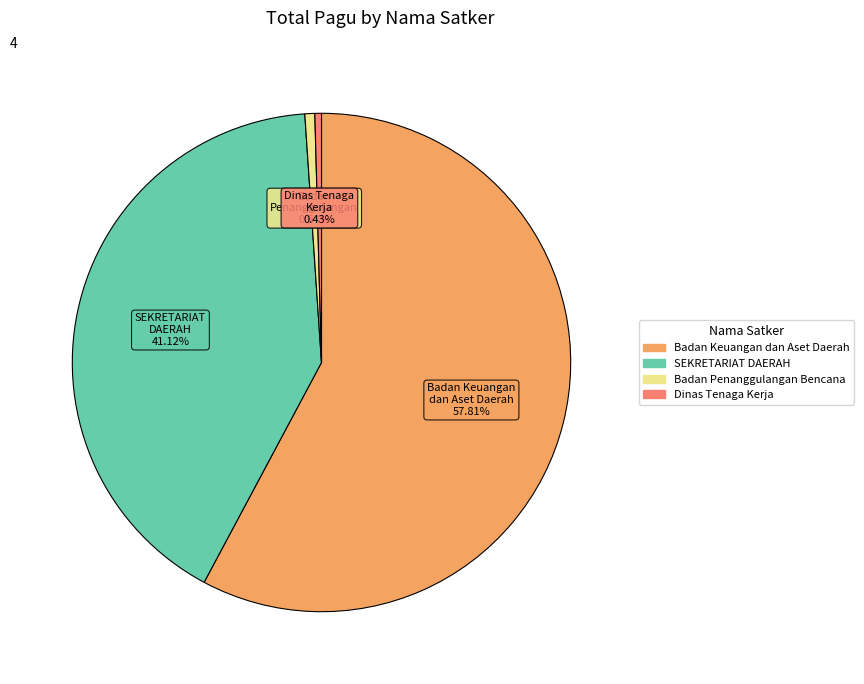

Is there a majority slice in this chart?

Yes